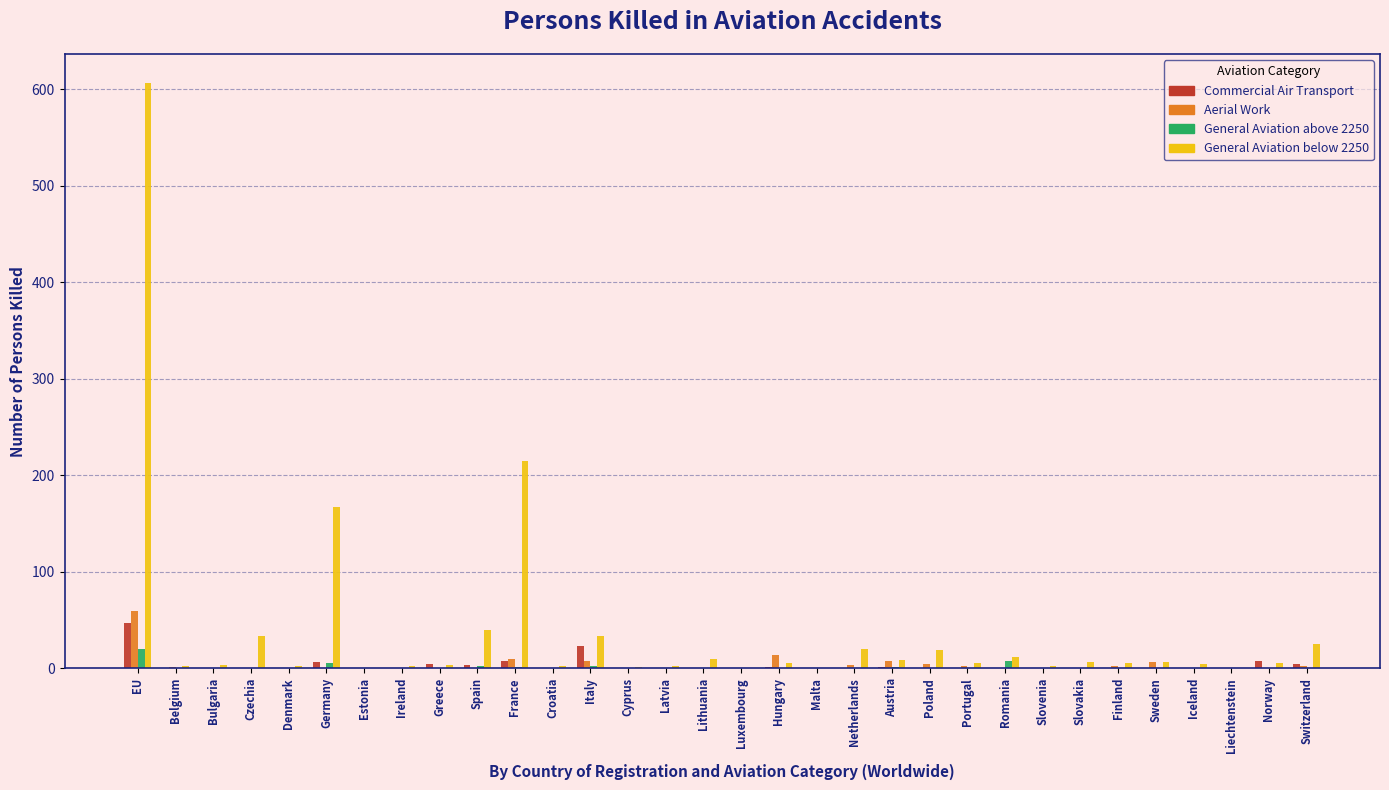

Which series has the largest total across all categories?

General Aviation below 2250